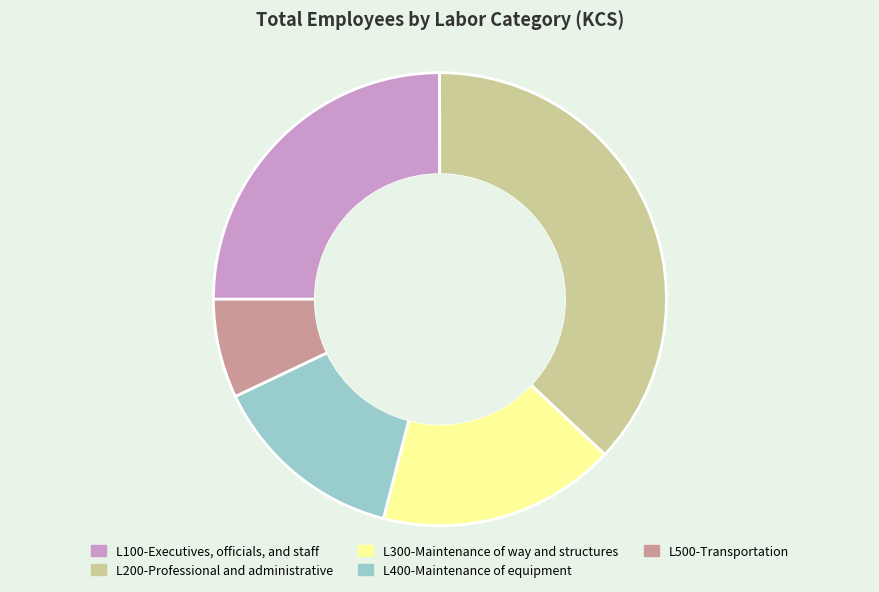

Which slice is the largest?

L200-Professional and administrative